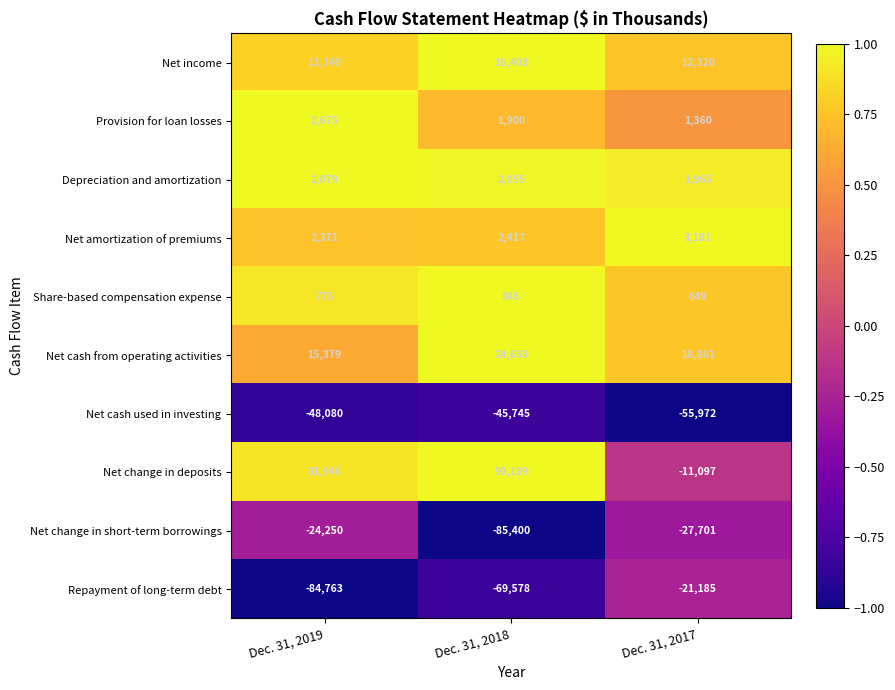

What is the total value across all series at Dec. 31, 2019?

-38521